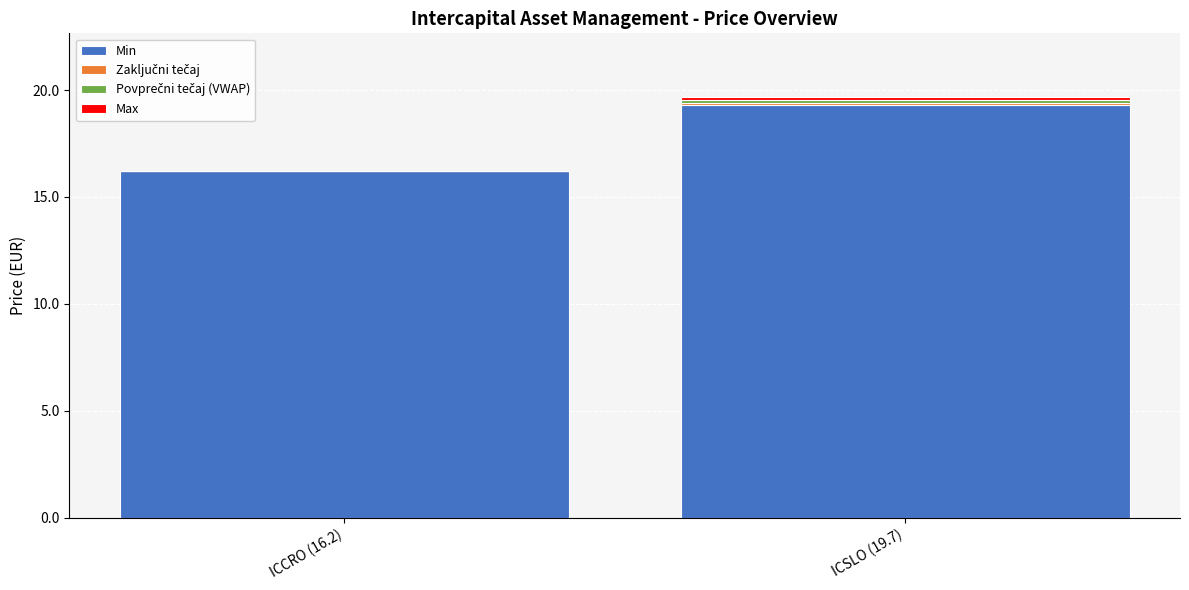

At which label is Min closest to 17?

ICCRO (16.2)